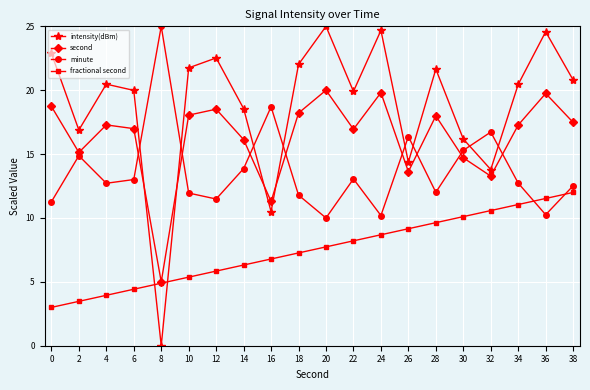

List the series in order of their overall mean, lowest first.

fractional second, minute, second, intensity(dBm)